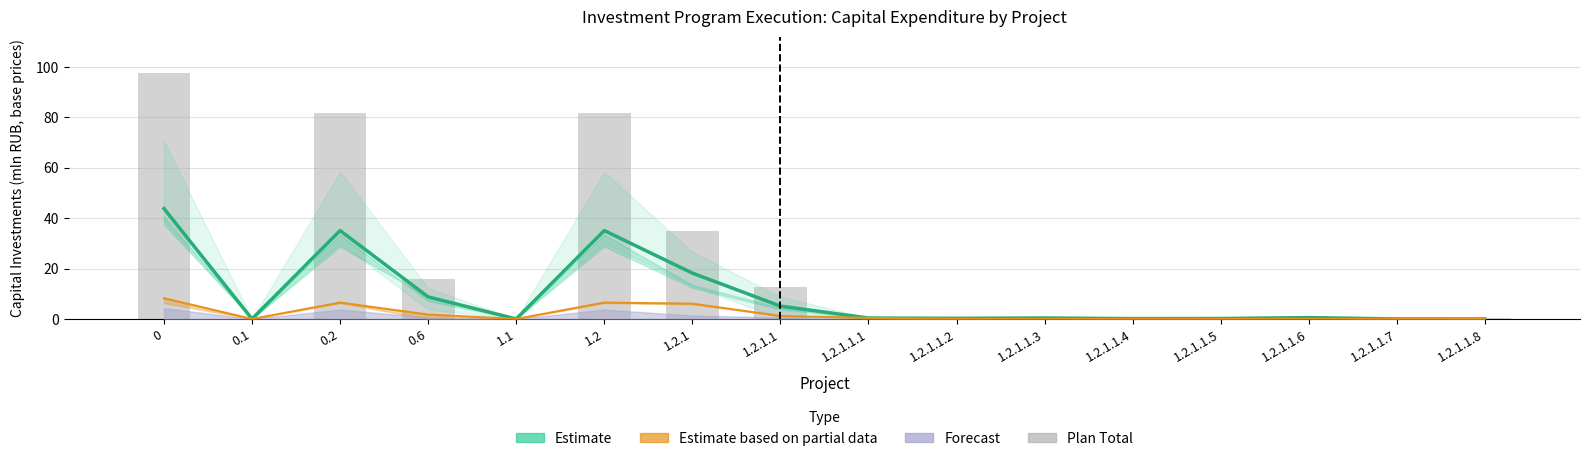

Is the value of Plan Total at 1.1 greater than the value of Estimate at 1.2.1.1.3?

No